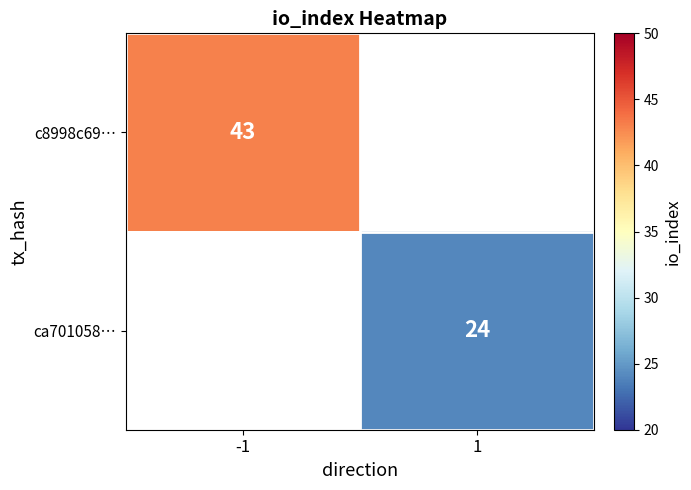

The value of c8998c69… at -1 is 43. True or false?

True